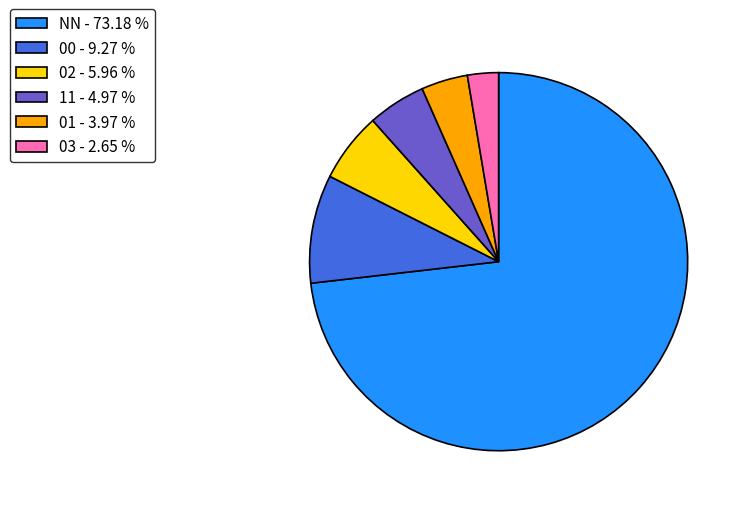

Between 00 - 9.27 % and NN - 73.18 %, which is larger?

NN - 73.18 %